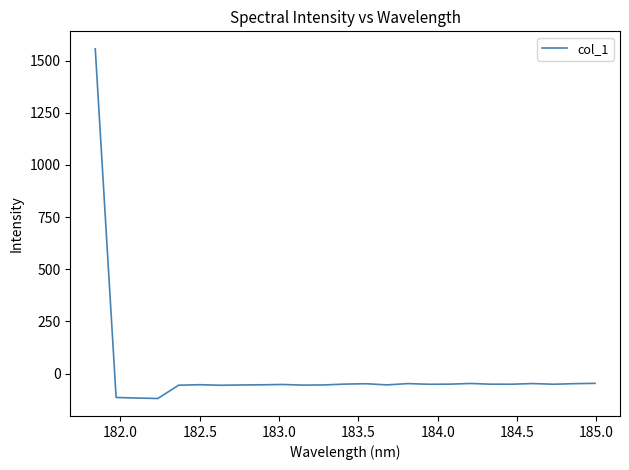

What is the greatest value displayed?

1557.2